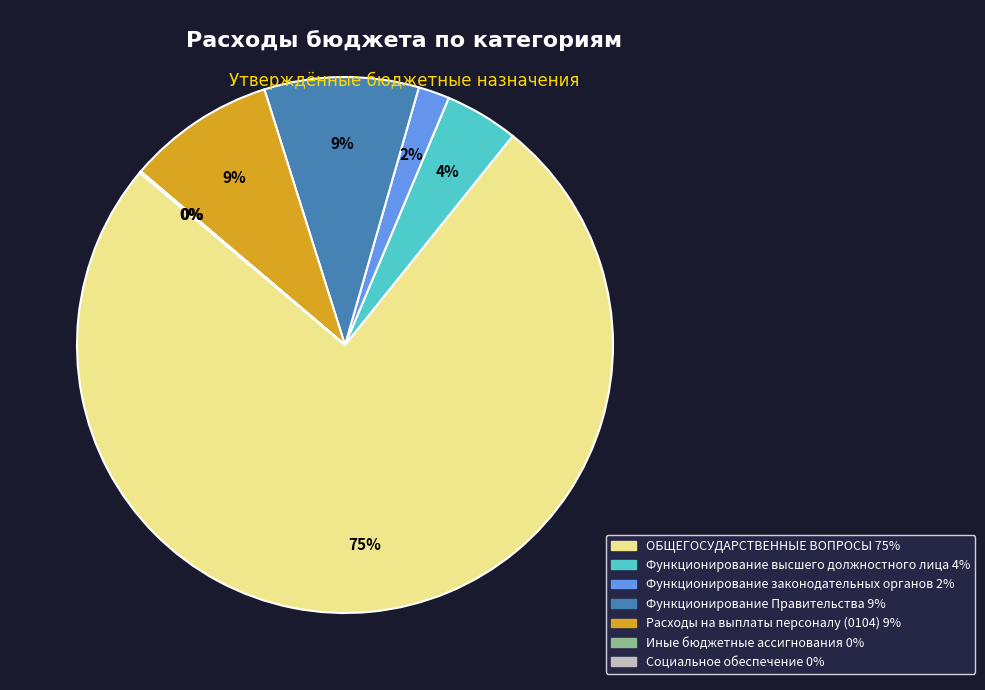

The Функционирование высшего должностного лица slice represents 14% of the pie. True or false?

False